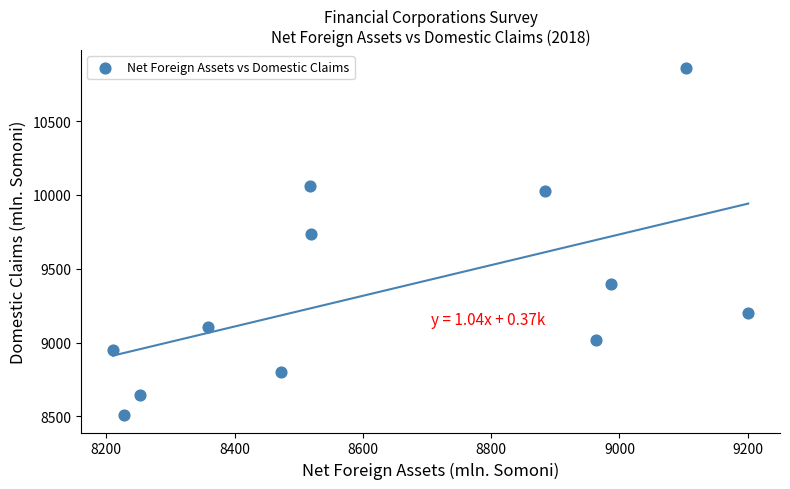

What is the average X value?

8641.5